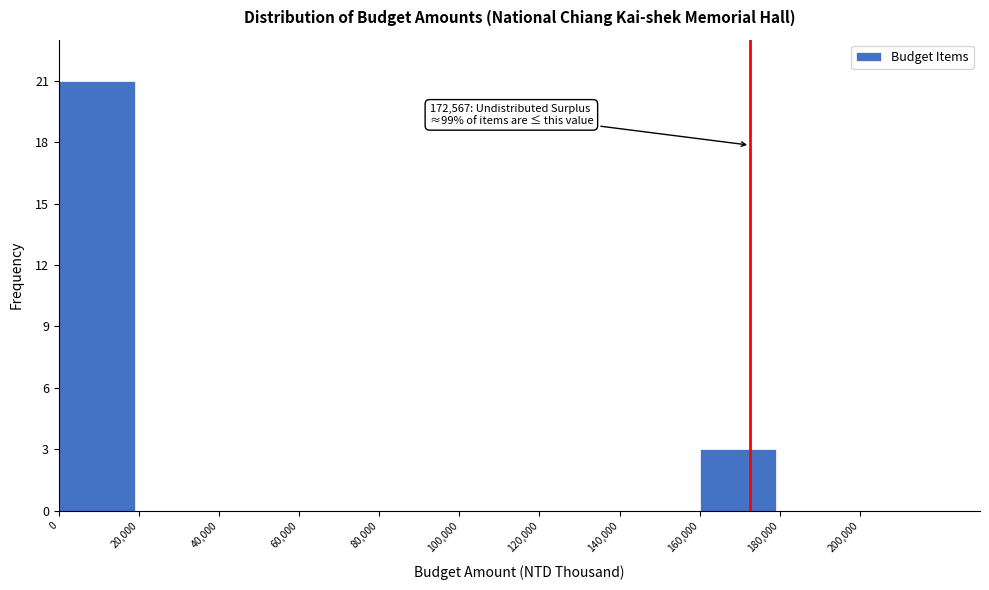

Over which range of the x-axis is the bar tallest?

0 to 20000